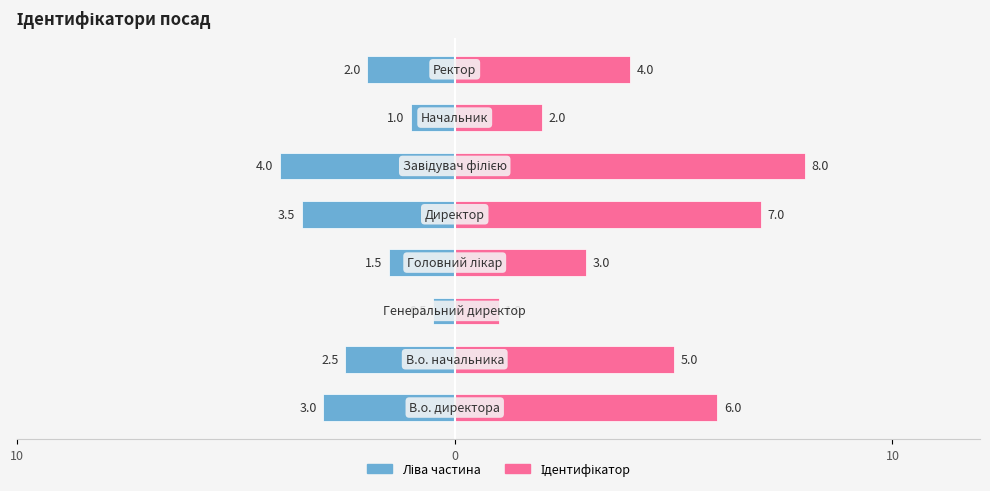

List the series in order of their overall mean, lowest first.

Ідентифікатор (Left), Ідентифікатор